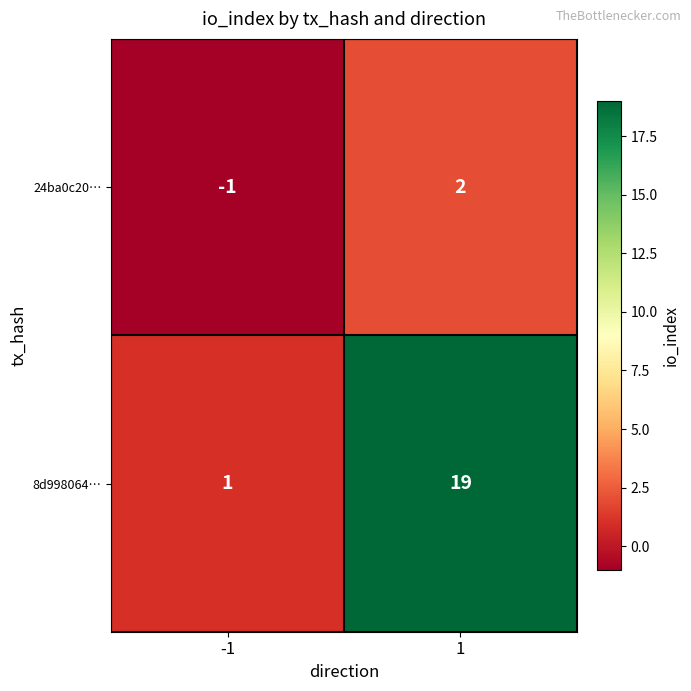

What is the spread (max minus min) of values at 1?

17